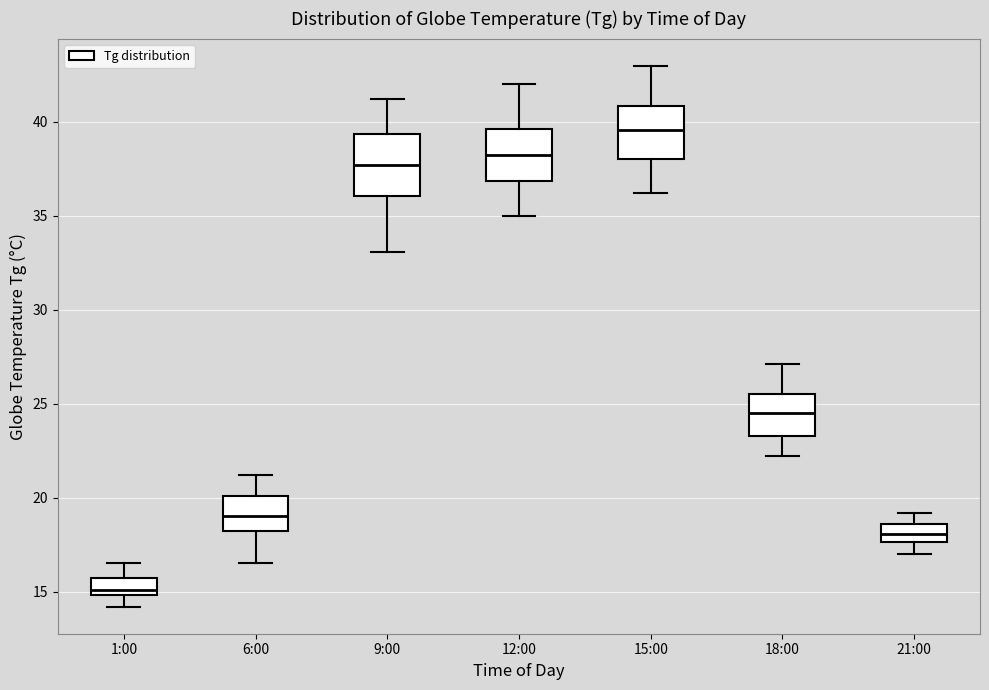

Reading left to right, read every box against the y-axis: the position of its median line, the range the box covers, and the ends of its whiskers. The values are not printed on the chart, so give them approximately, as read against the axis.

1:00: median 15.0 (just above the box's lower edge), box 15.0 to 15.5, whiskers 14.0 to 16.5
6:00: median 19.0, box 18.0 to 20.0, whiskers 16.5 to 21.0
9:00: median 37.5, box 36.0 to 39.5, whiskers 33.0 to 41.0
12:00: median 38.5, box 37.0 to 39.5, whiskers 35.0 to 42.0
15:00: median 39.5, box 38.0 to 41.0, whiskers 36.0 to 43.0
18:00: median 24.5, box 23.5 to 25.5, whiskers 22.0 to 27.0
21:00: median 18.0, box 17.5 to 18.5, whiskers 17.0 to 19.0